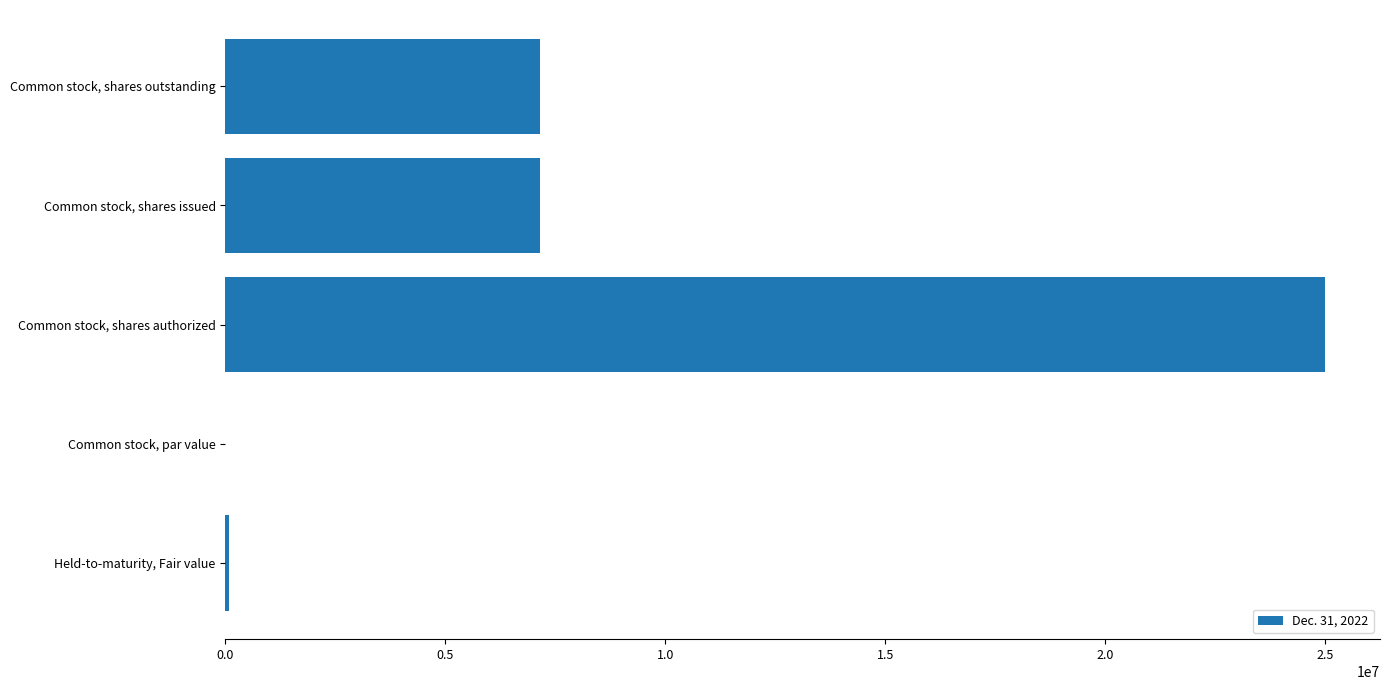

Which category has the highest value across all series?

Common stock, shares authorized